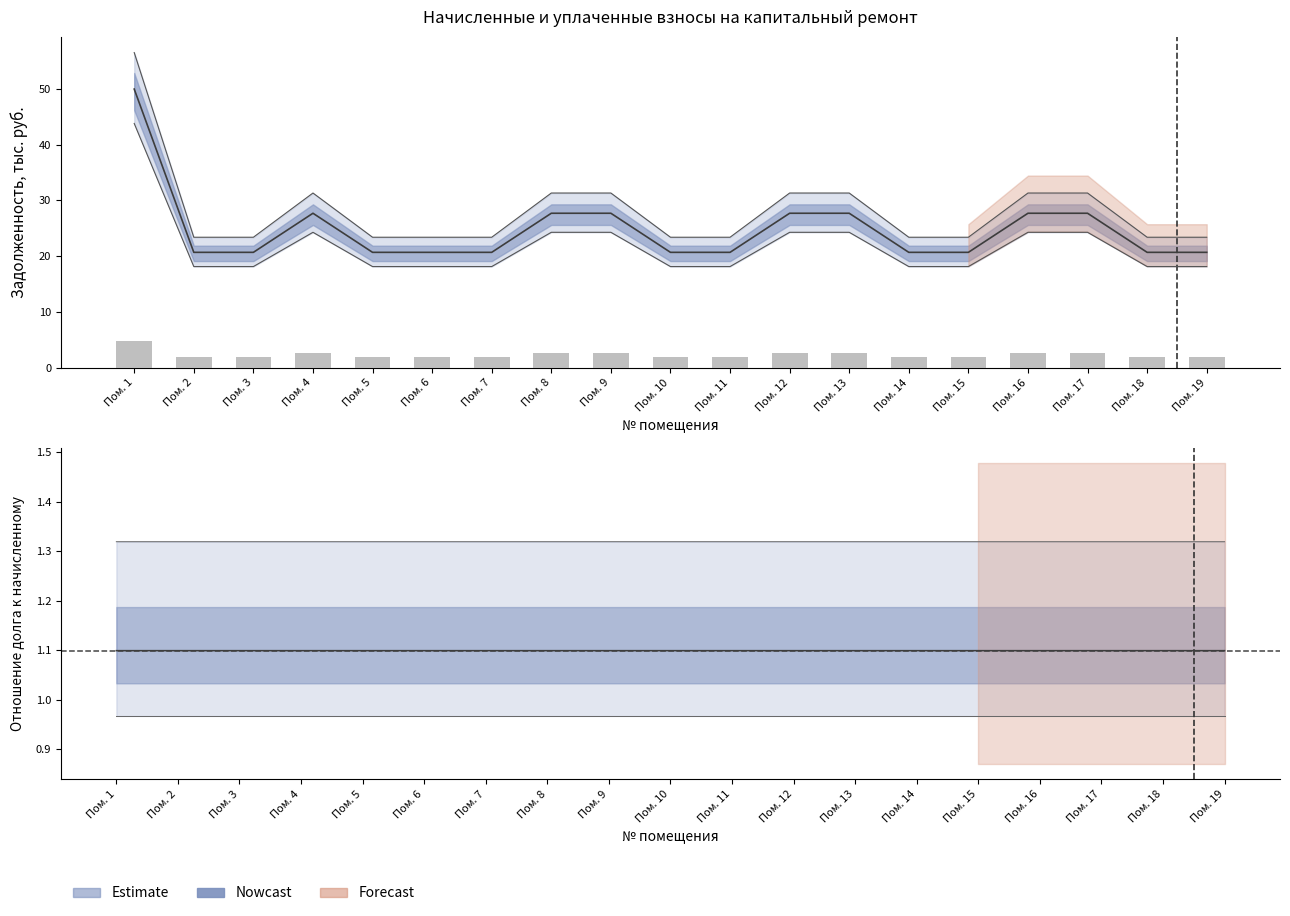

What is the spread (max minus min) of values at Пом. 18?

21.4